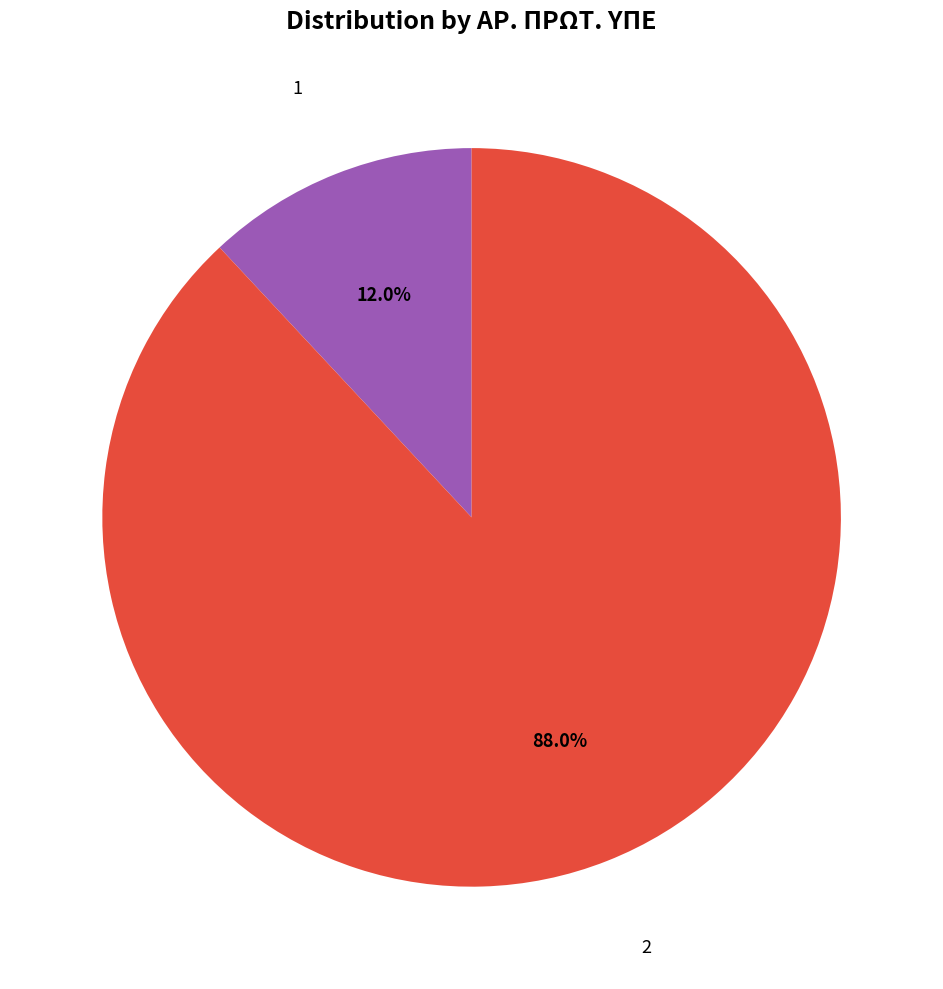

Is there a majority slice in this chart?

Yes